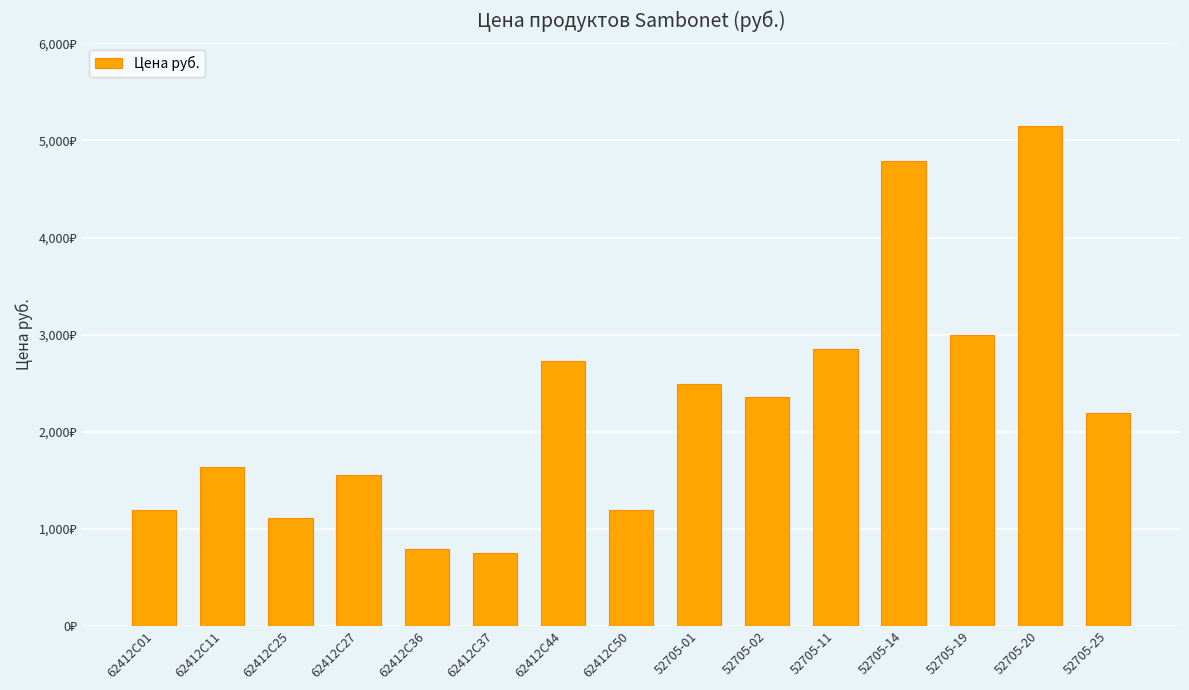

Does the chart contain any negative values?

No